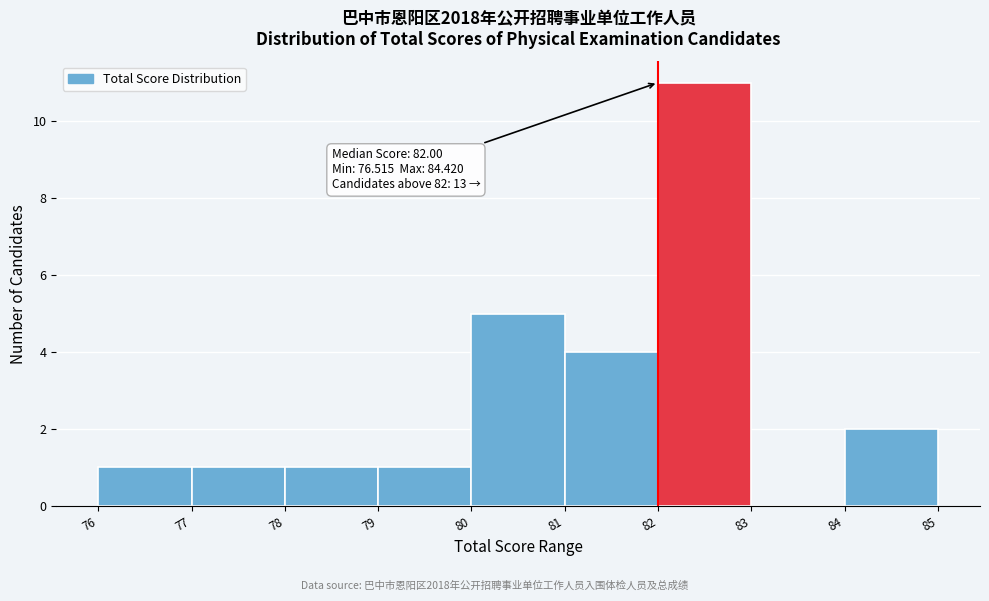

Over which range of the x-axis is the bar tallest?

82 to 83